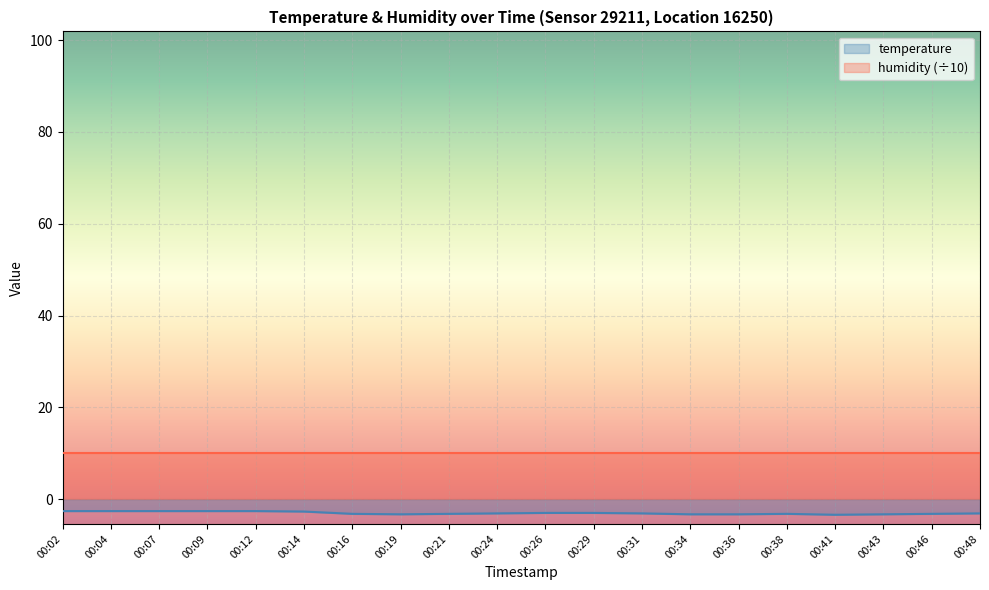

What is the value of the 16th point from the left?

-3.2